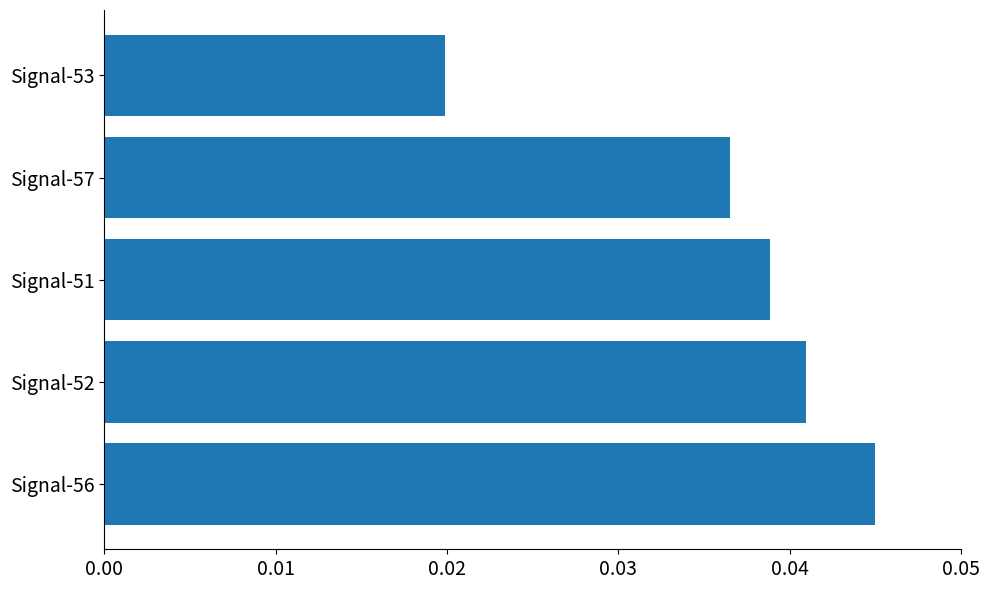

Which category has the lowest value across all series?

Signal-53